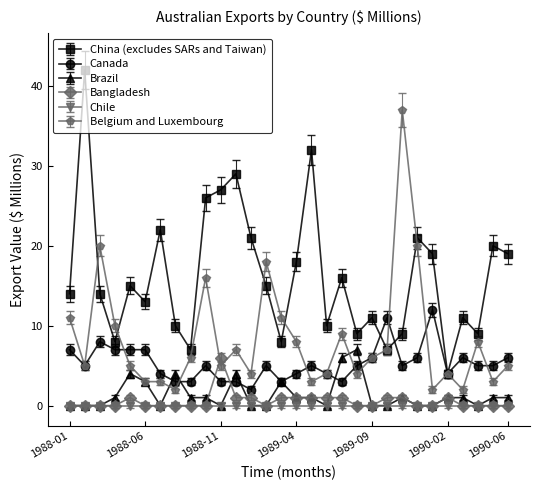

Which series has the largest total across all categories?

China (excludes SARs and Taiwan)